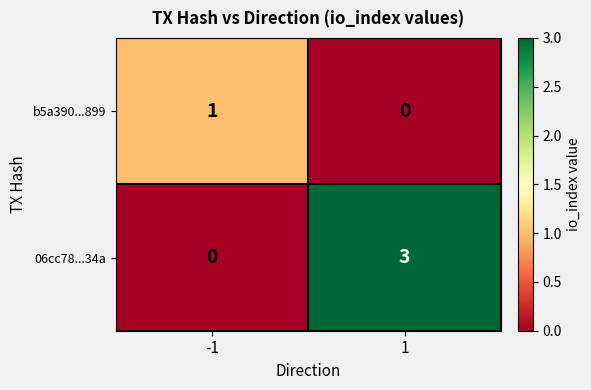

How many row_1 values are between 0 and 3?

2